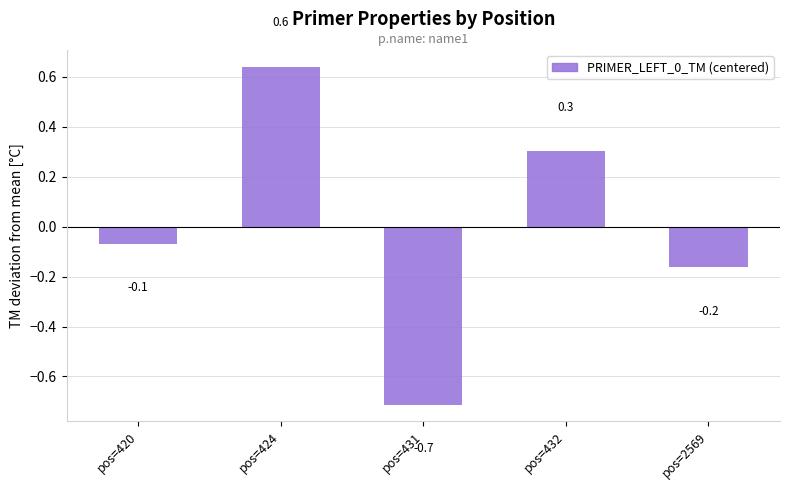

Where does the data first go above 0?

pos=424